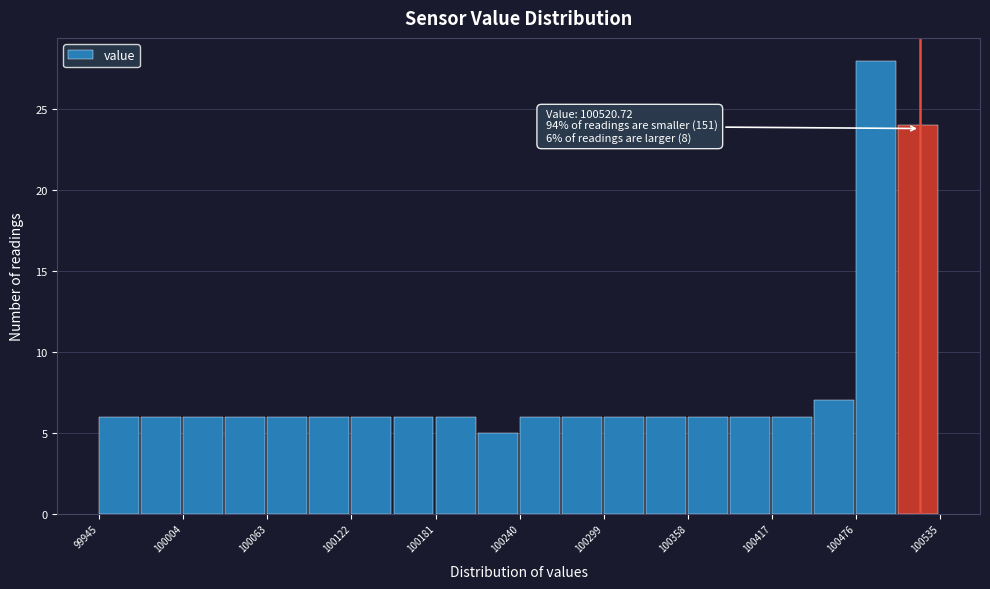

Around what value on the x-axis is the tallest bar? Give the approximate position of its centre, as read against the axis.

100490